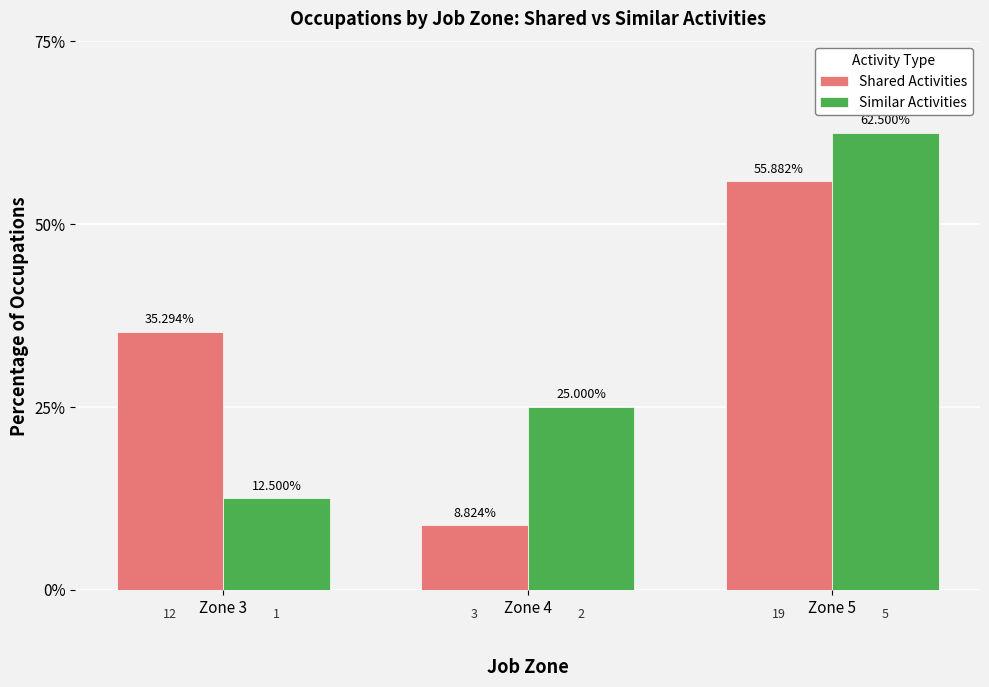

What is the value of the Similar Activities bar at the 2nd from the left?

25.0